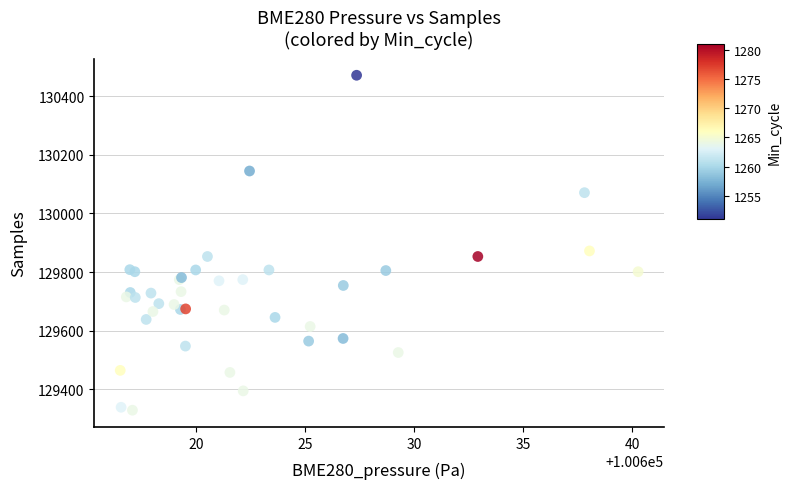

What Y value in the scatter plot is closest to 129900?

129872